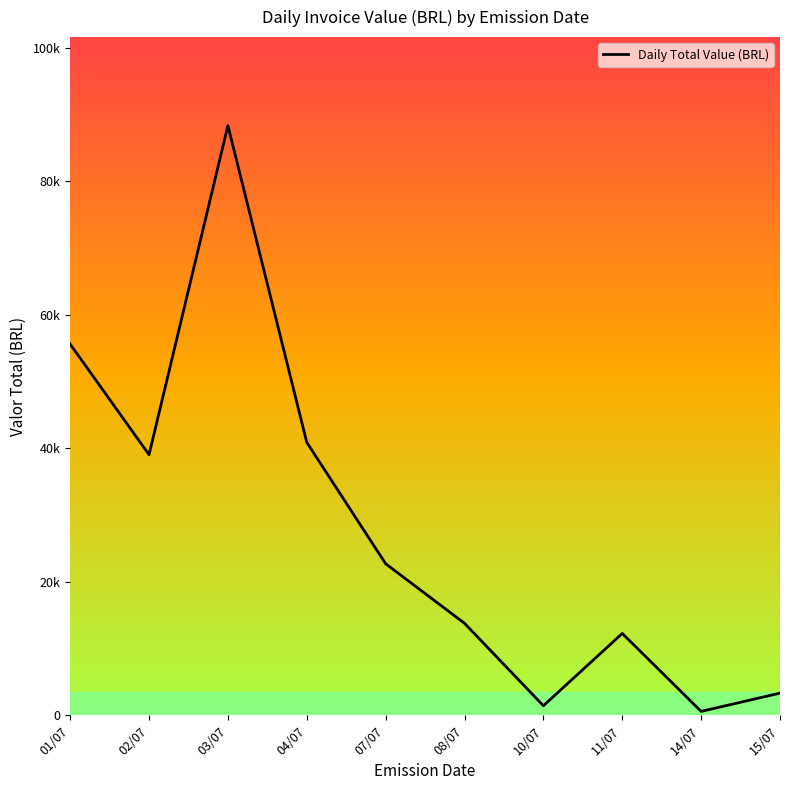

Does the chart display data point markers on the line(s)?

No